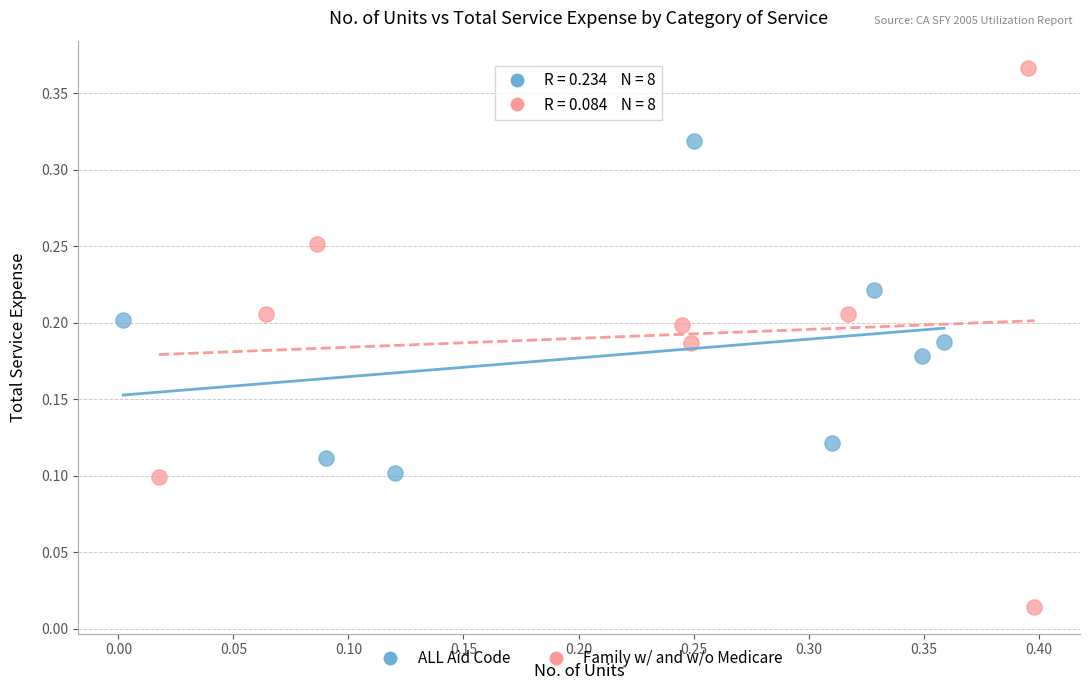

What are all the series names shown in the legend?

ALL Aid Code, Family w/ and w/o Medicare